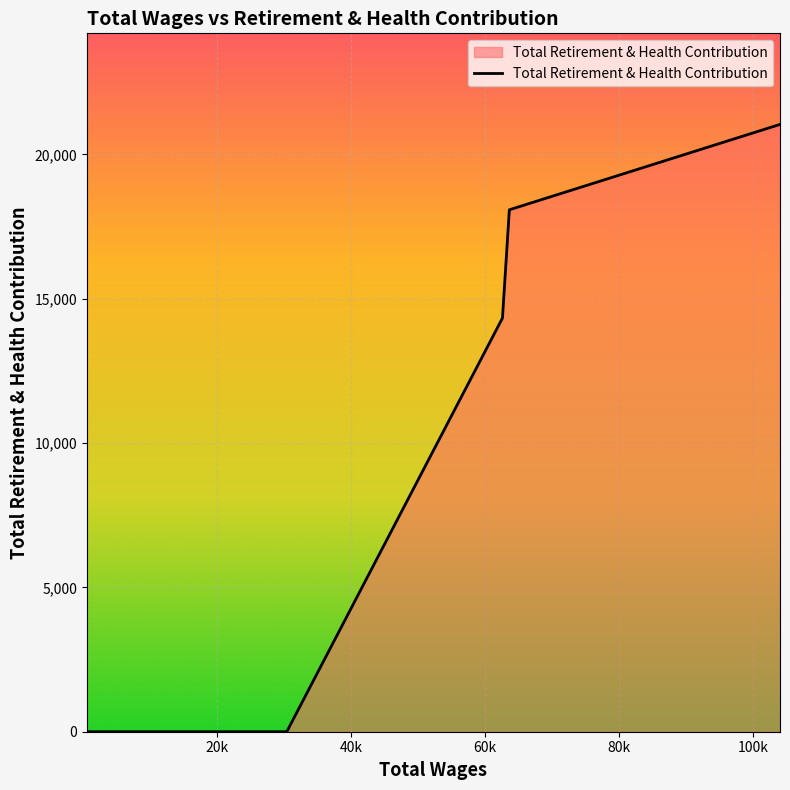

What is the difference between the maximum and minimum values?

21037